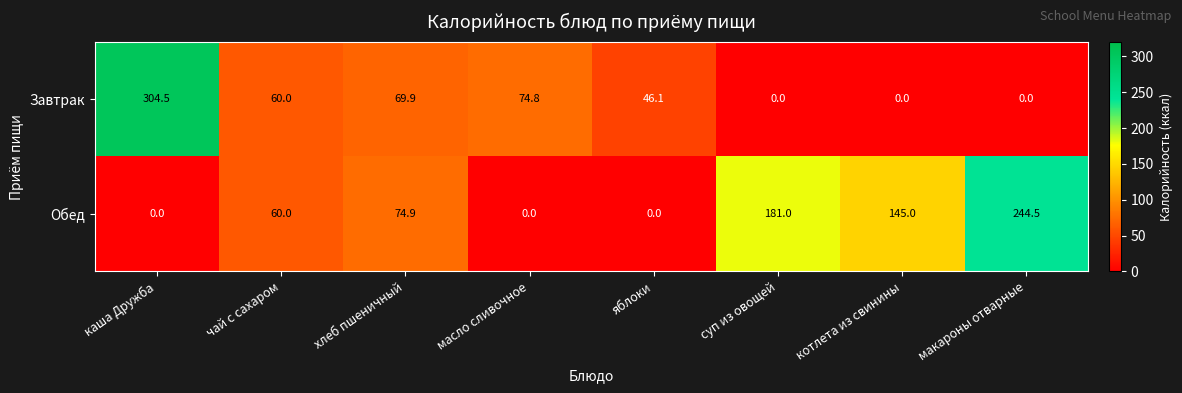

At масло сливочное, list the series in order from smallest to largest.

Обед, Завтрак